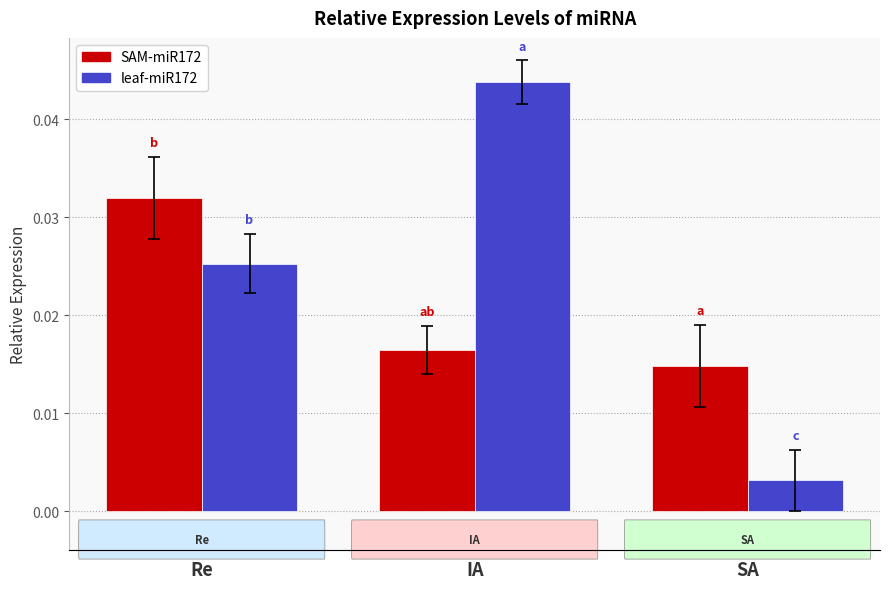

The SAM-miR172 series shows 0.0 at SA. True or false?

True